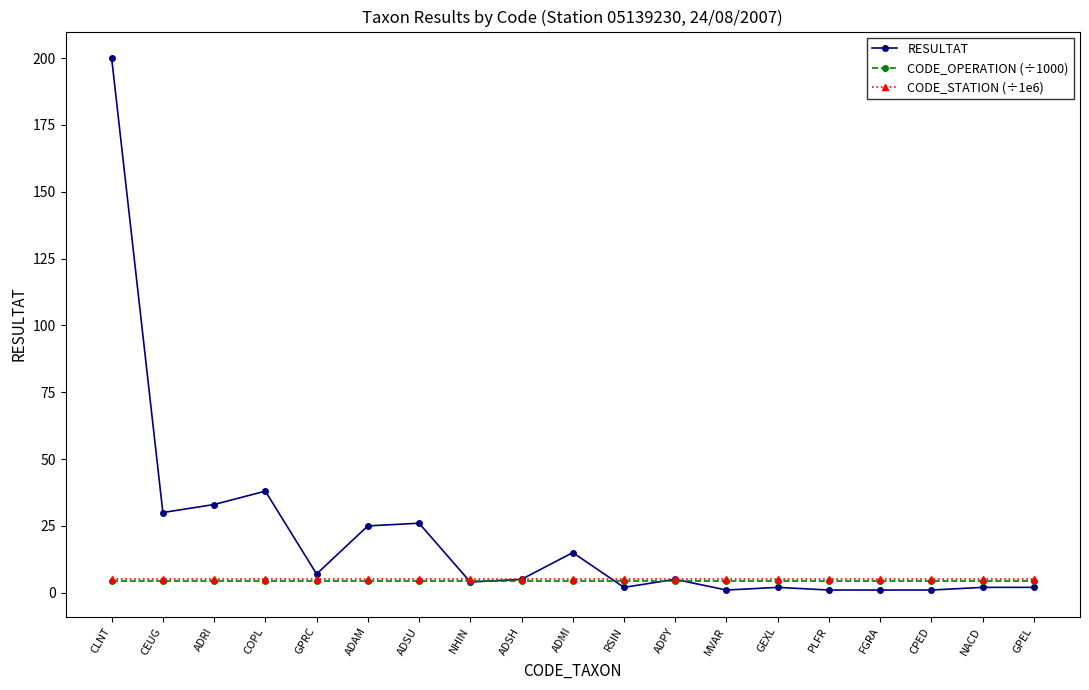

Which label corresponds to the largest value in the chart?

CLNT